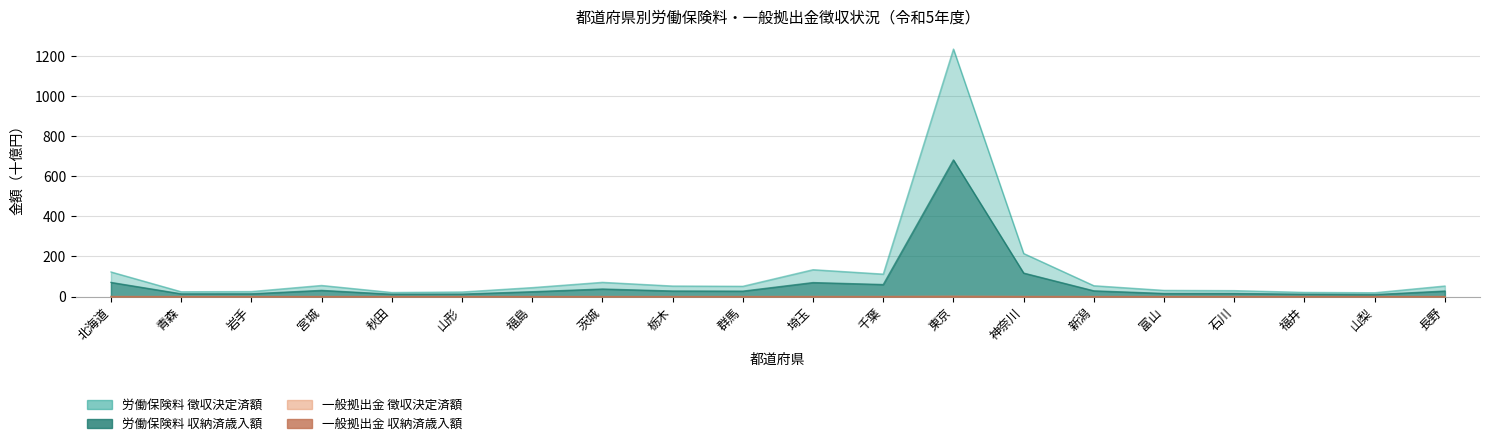

In 労働保険料_収納済歳入額, how many points are higher than both neighbors (excluding endpoints)?

5